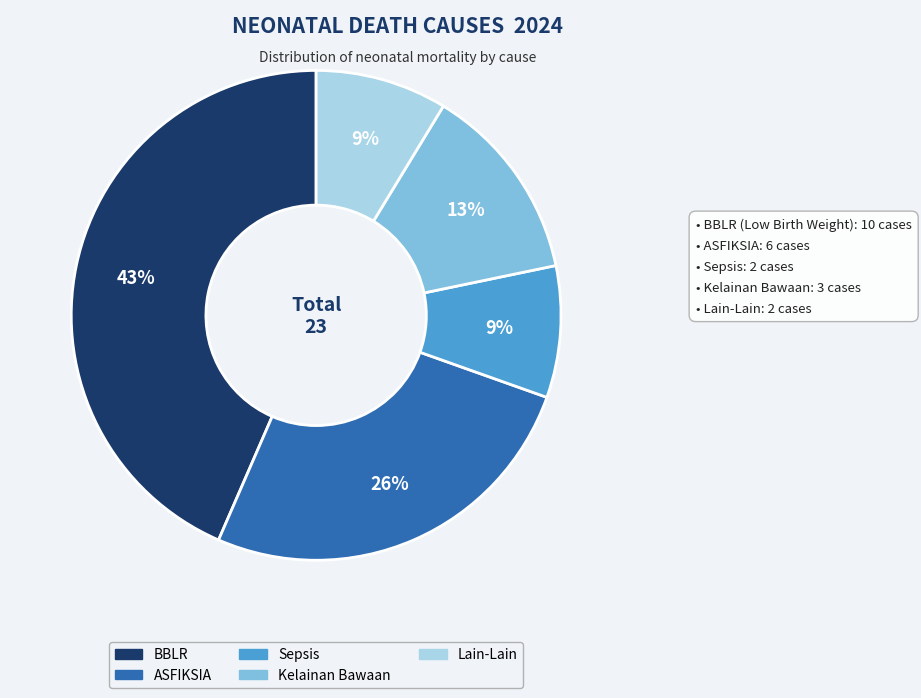

To the nearest percent, what is the average slice percentage?

20%